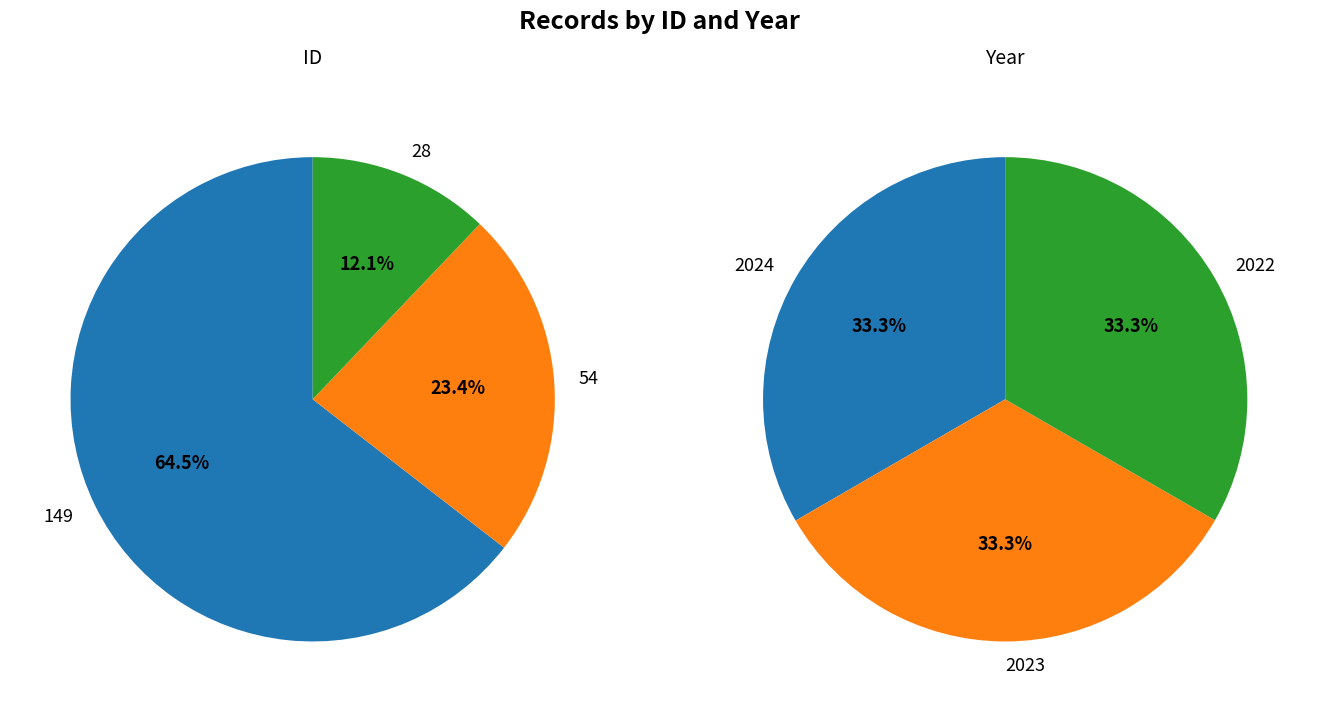

Is it true that 54 is 23% of the pie?

True